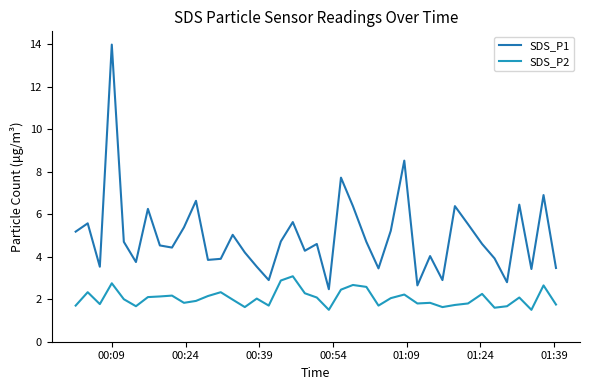

What is the average value of the SDS_P1 series?

5.0